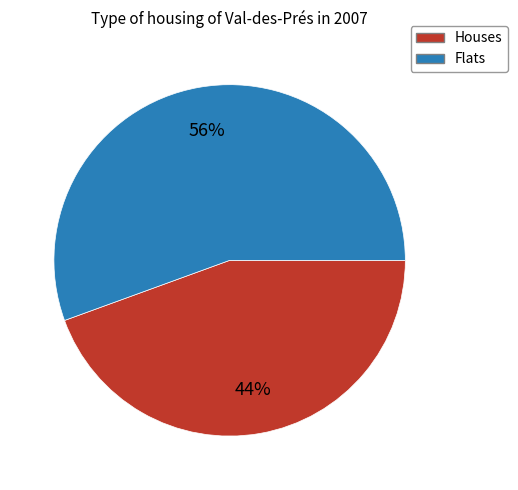

To the nearest percent, what is the average slice percentage?

50%